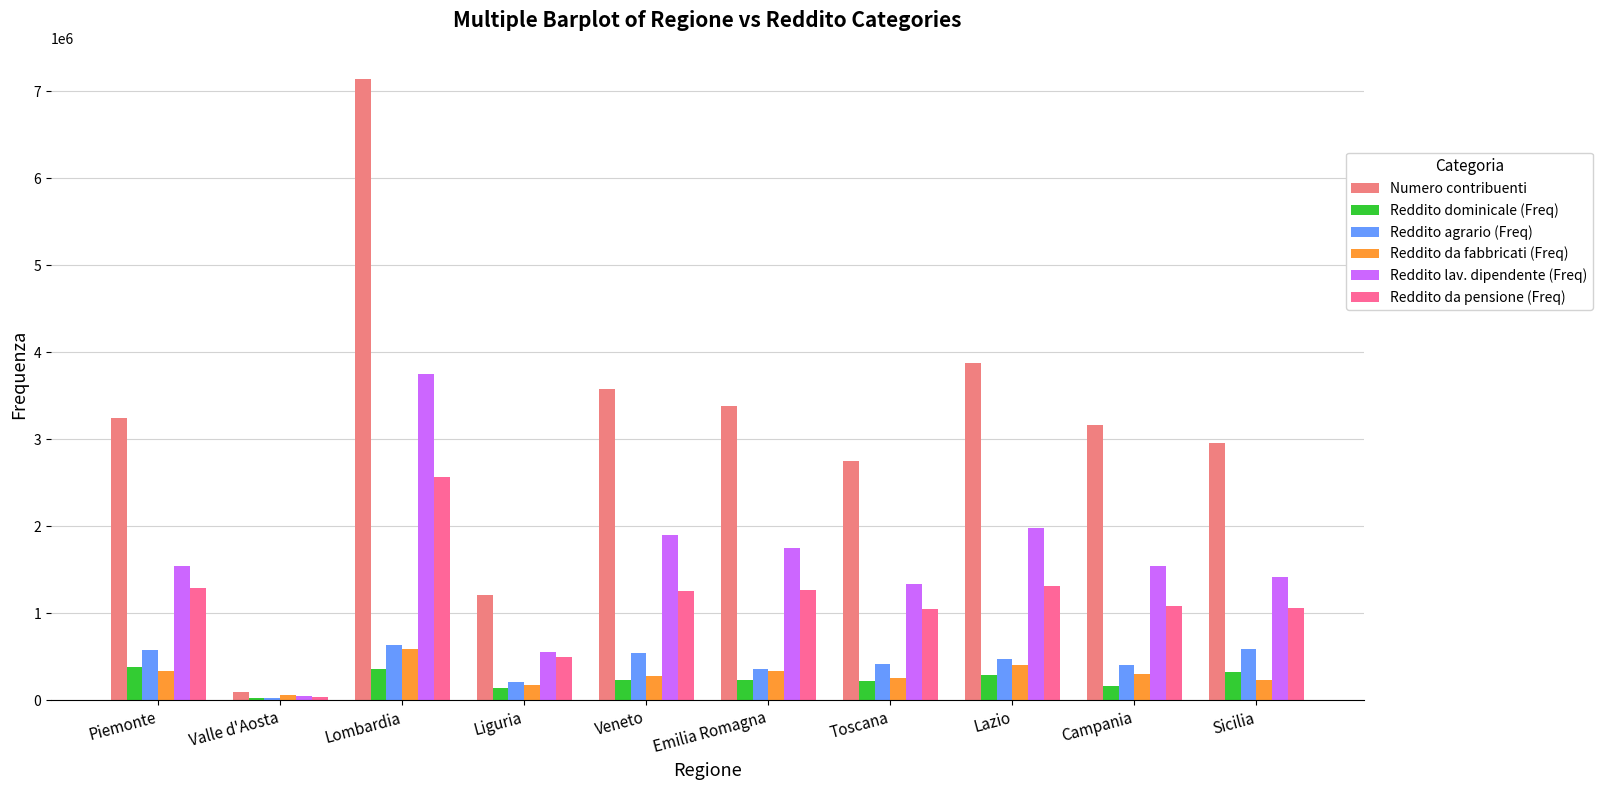

What is the minimum value shown in the chart?

25406